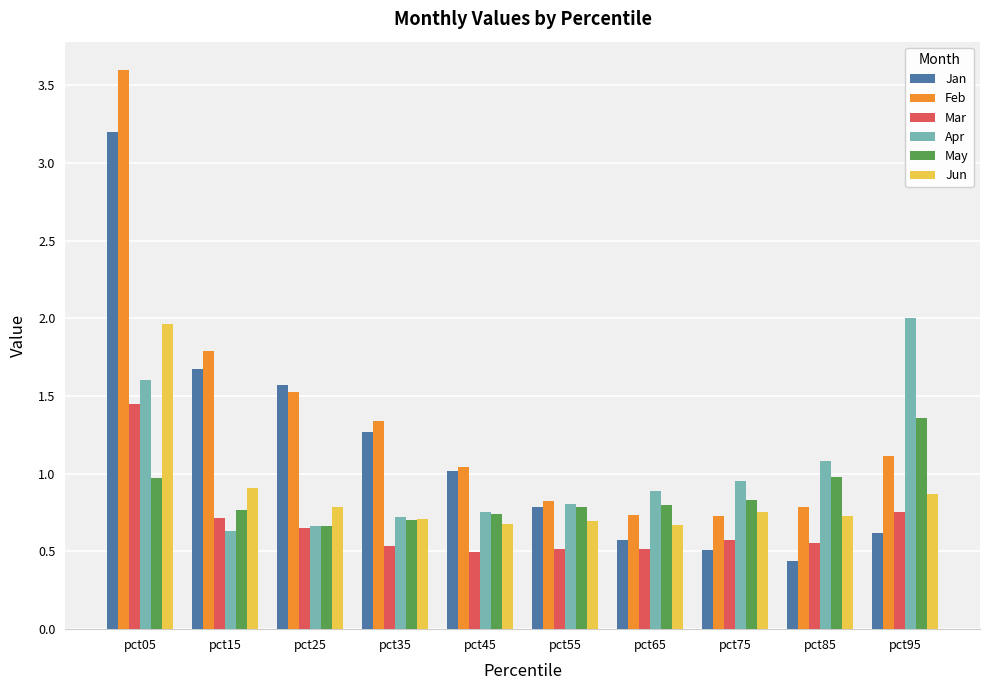

Is the value of Jun at pct15 greater than the value of May at pct85?

No